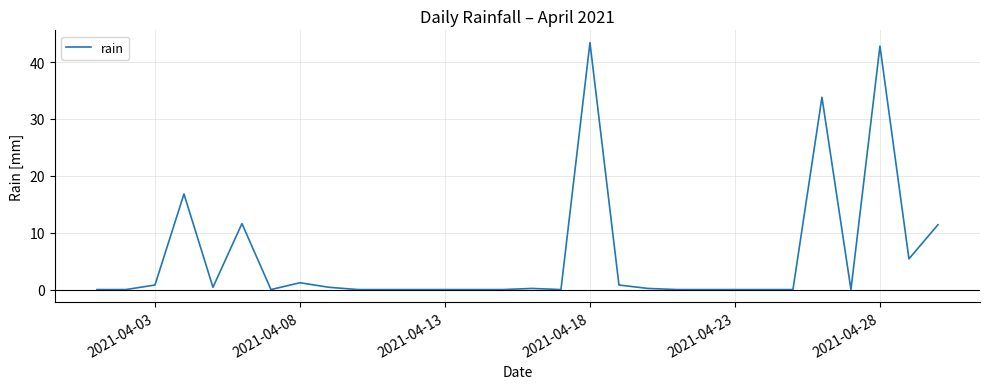

Is this an area chart (filled region under the line)?

No